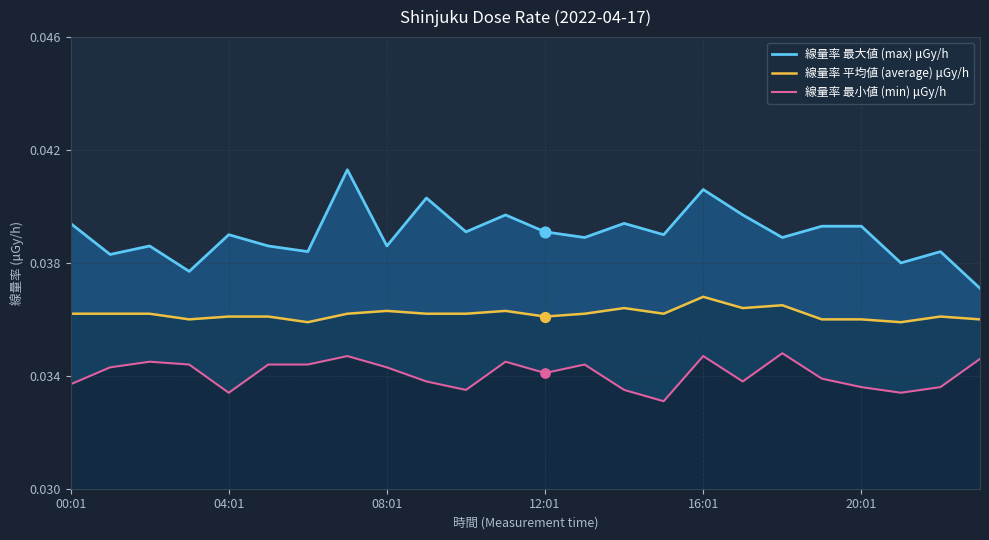

At how many categories does at least one series exceed 0?

24